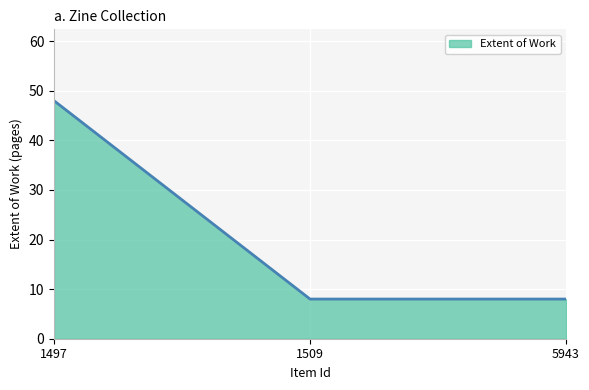

What is the change in value from 1497 to 5943?

-40